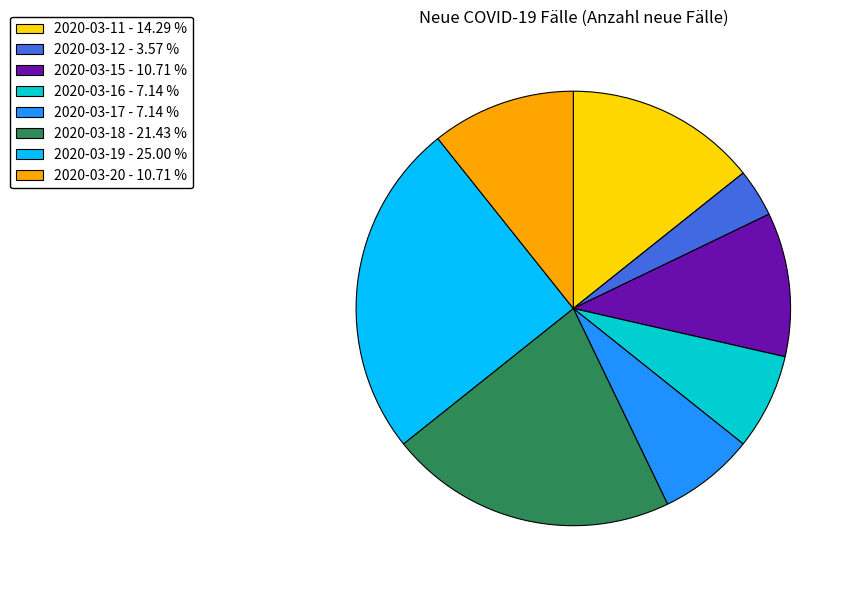

How many segments does this pie chart have?

8